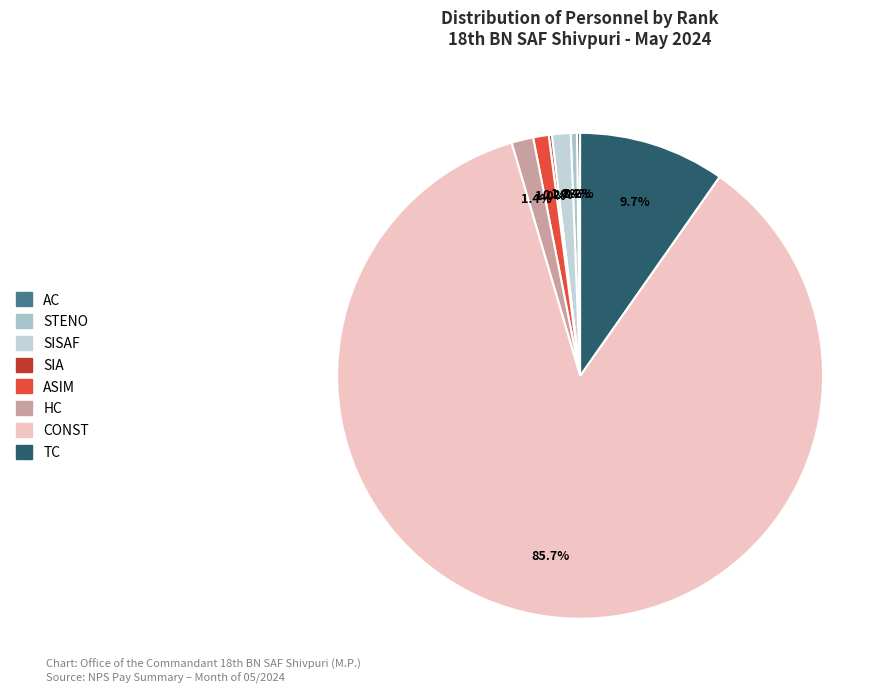

Does ASIM account for over 50% of the chart?

No